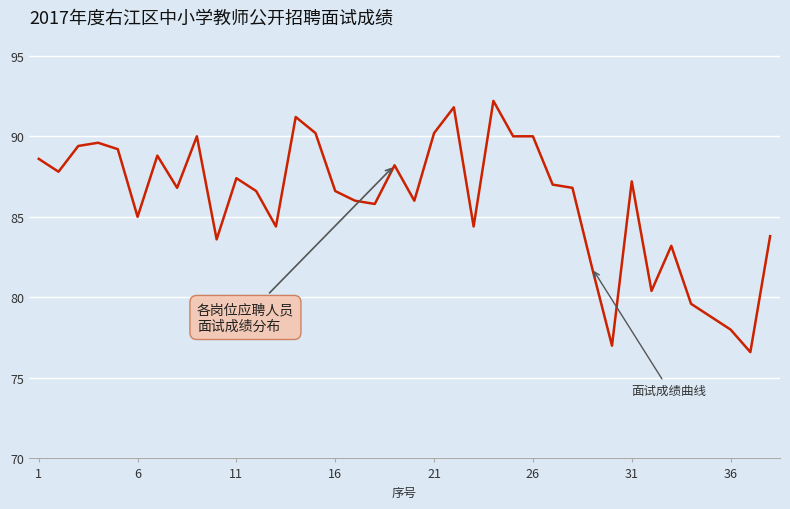

What is the minimum value shown in the chart?

76.6